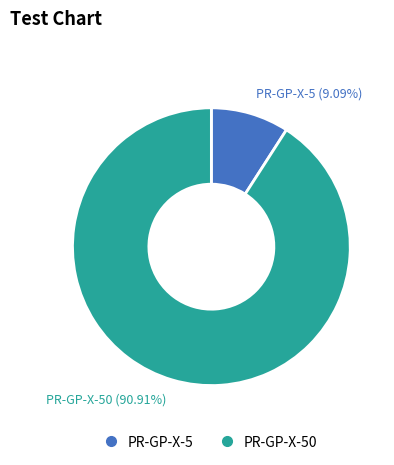

Is there any slice that represents more than half of the pie?

Yes